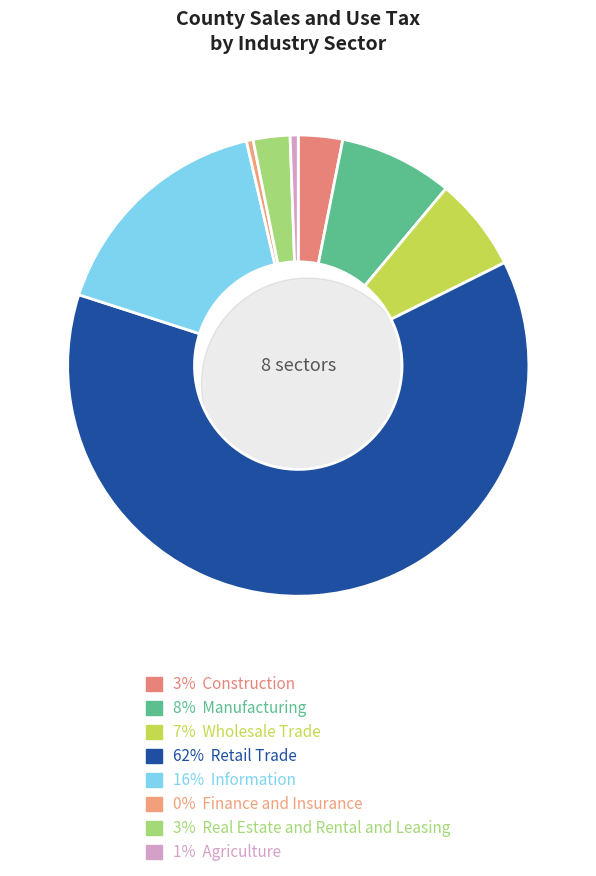

To the nearest percent, what is the difference between the largest and smallest slice percentages?

62%